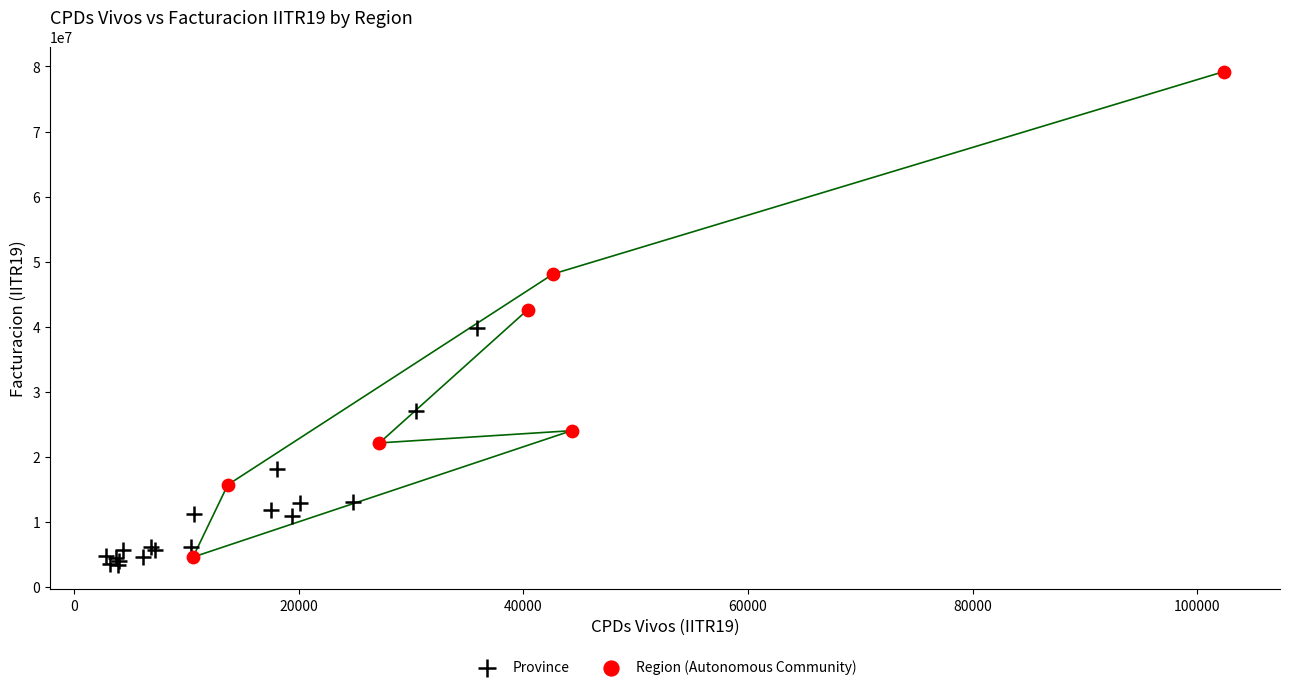

Which series has the widest spread of Y values?

Region (Autonomous Community)